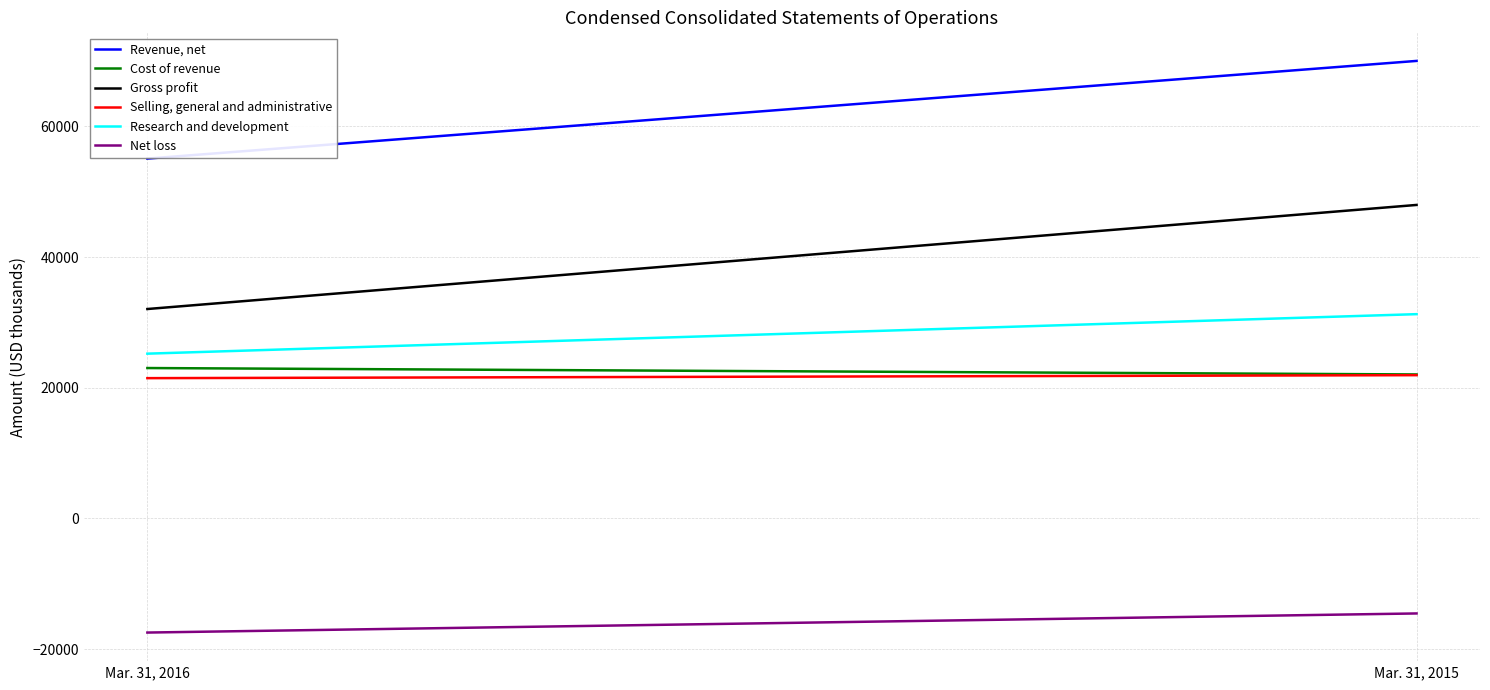

How many series are shown in this chart?

6